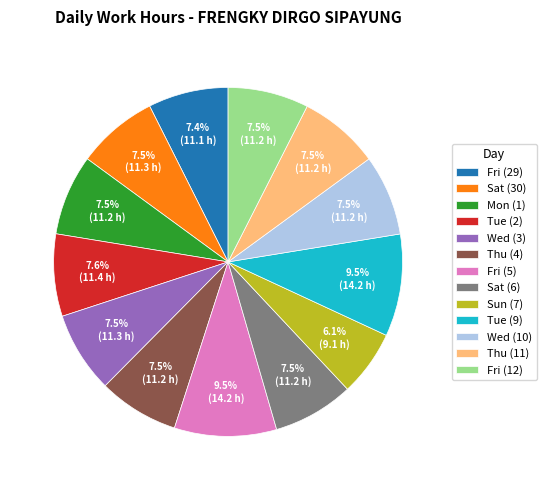

What portion of the pie excludes Mon (1)?

92.5%